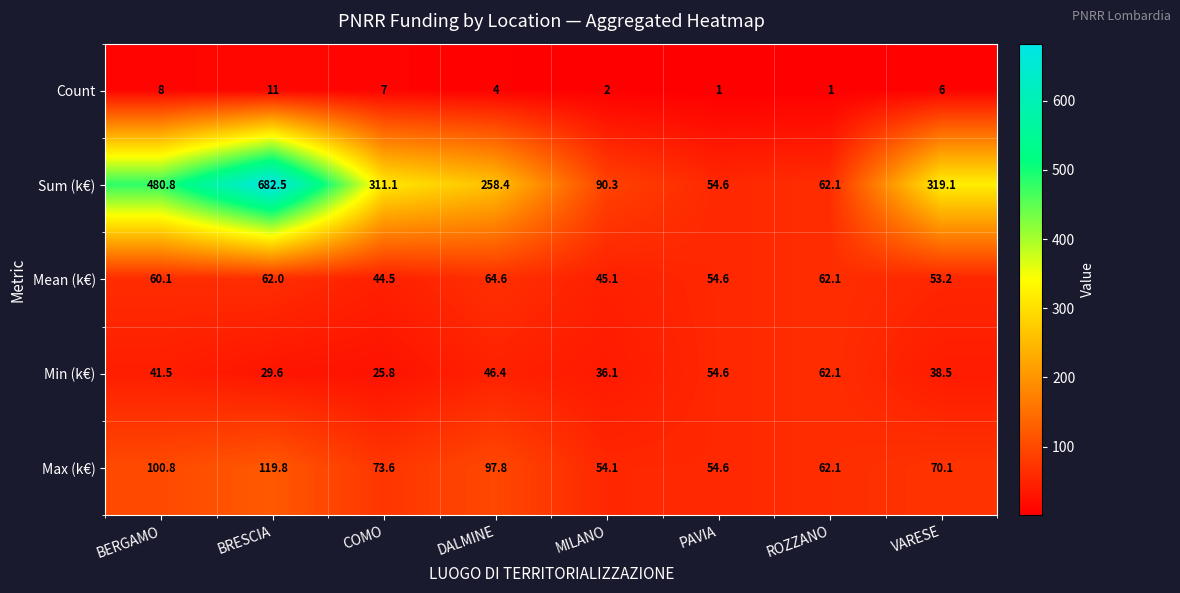

At which label does Mean (k€) first exceed 60?

BERGAMO